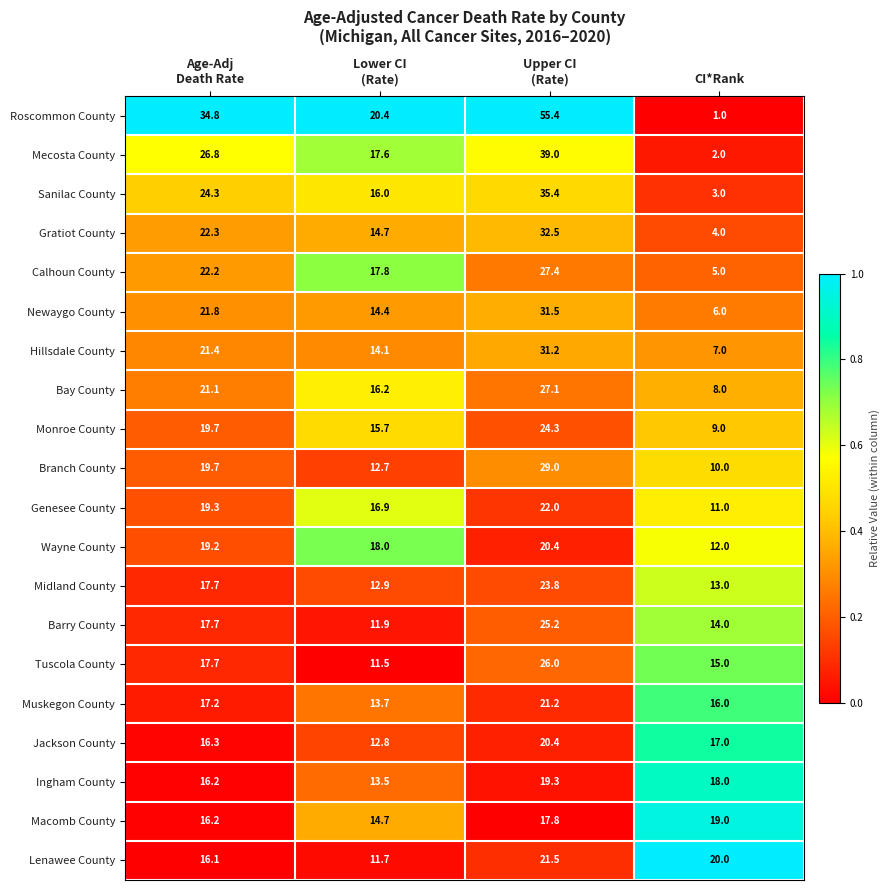

How many Tuscola County values are between 15 and 26?

3